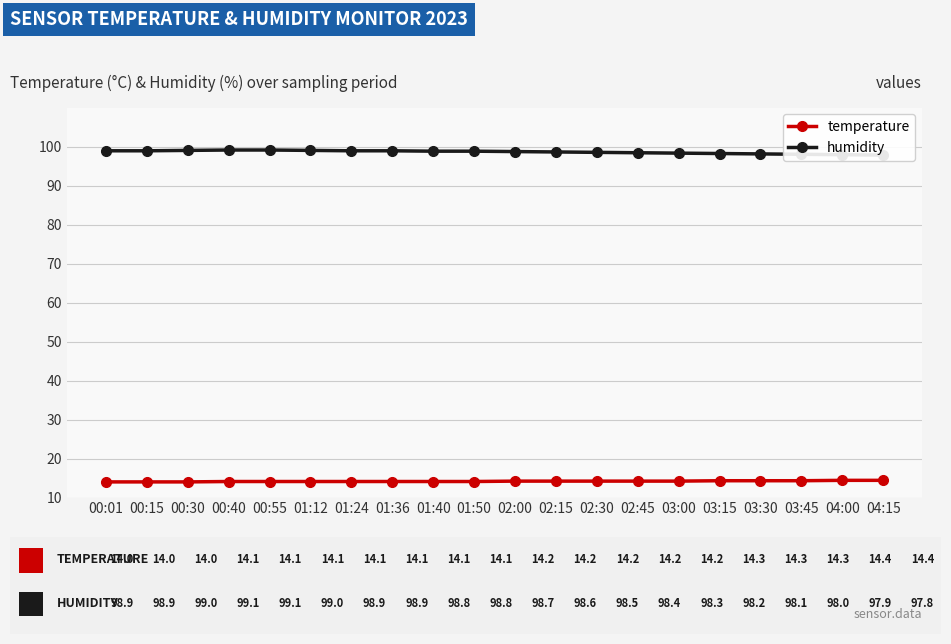

What are all the series names shown in the legend?

temperature, humidity